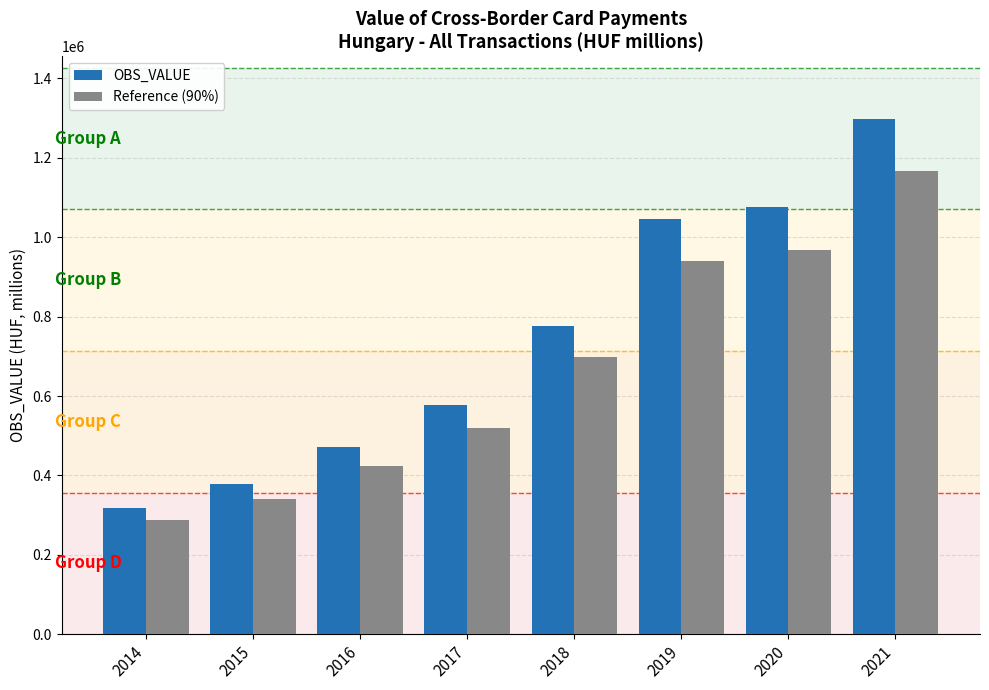

True or false: OBS_VALUE has a value of 380763.6 at 2017.

False